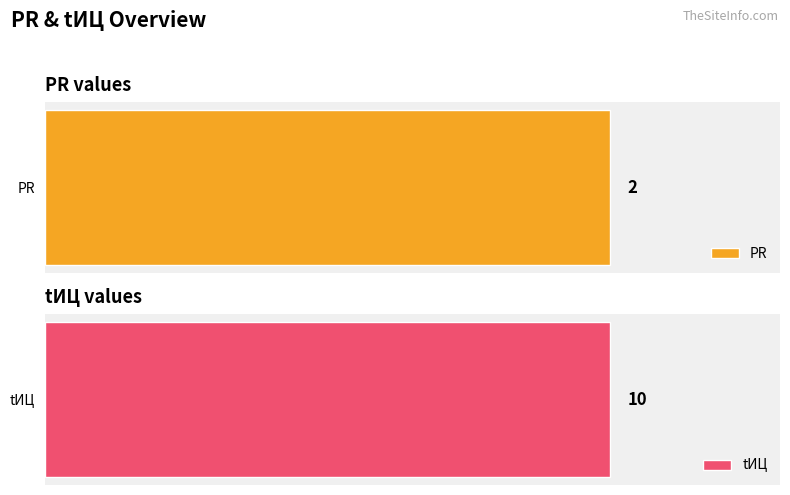

Rank the series by their average value, from lowest to highest.

PR, tITs